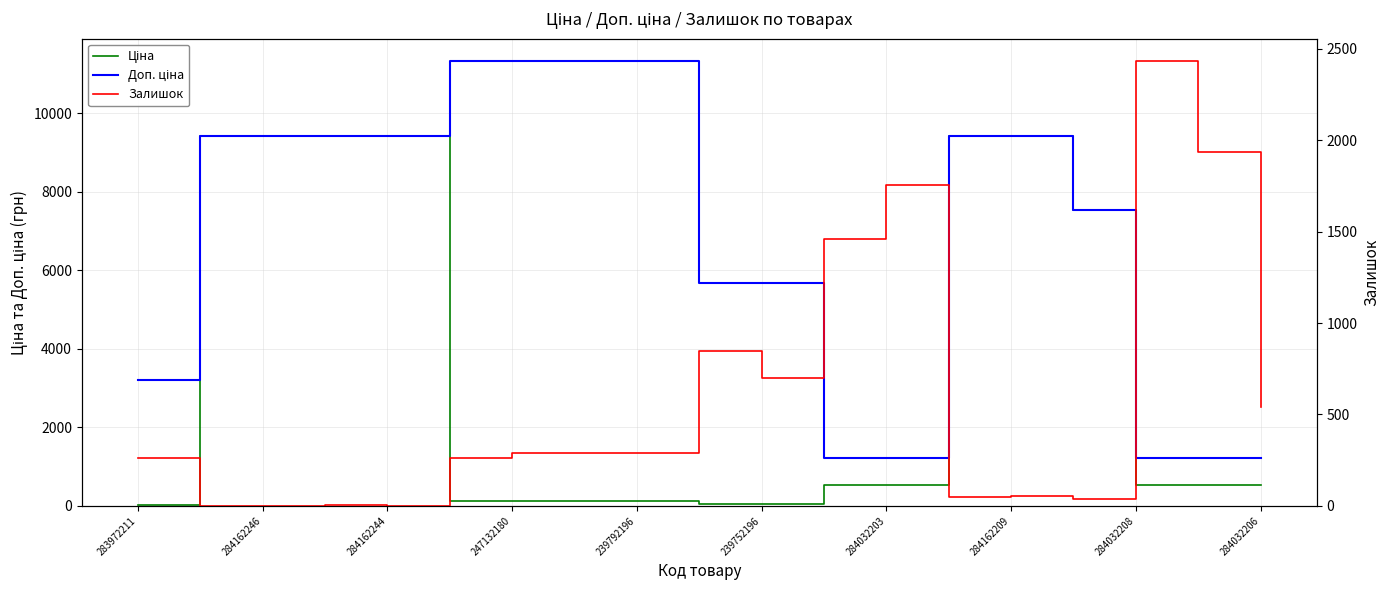

Is this an area chart (filled region under the line)?

No